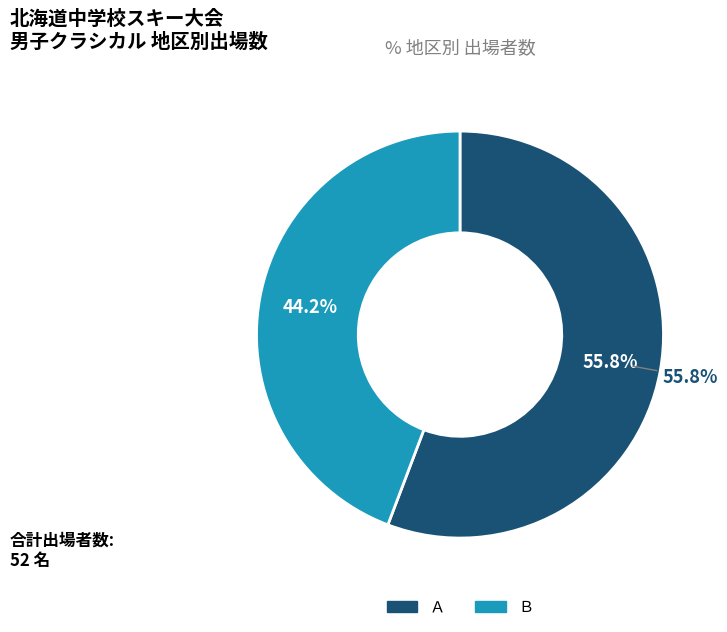

Does Ｂ account for over 50% of the chart?

No